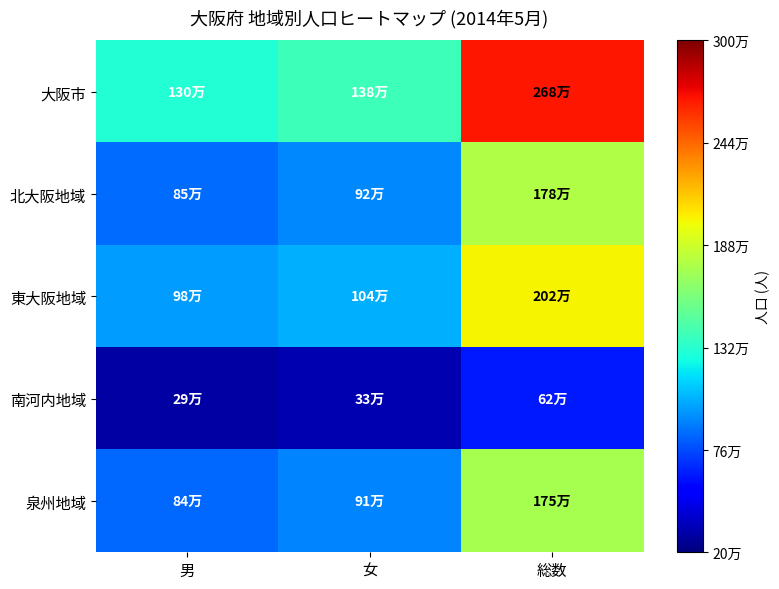

What is the smallest value displayed?

293802